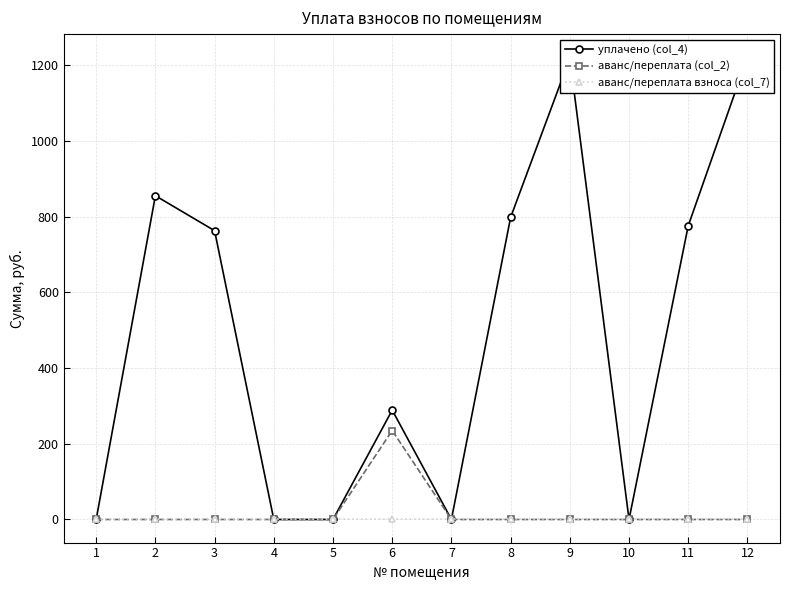

Reading left to right, transcribe all the data shown in this chart.

уплачено (col_4): 0.0	855.3	762.9	0.0	0.0	288.8	0.0	798.1	1218.7	0.0	775.9	1221.2
аванс/переплата (col_2): 0.0	0.0	0.0	0.0	0.0	234.9	0.0	0.0	0.0	0.0	0.0	0.0
аванс/переплата взноса (col_7): 0.0	0.0	0.0	0.0	0.0	0.0	0.0	0.0	0.0	0.0	0.0	0.0